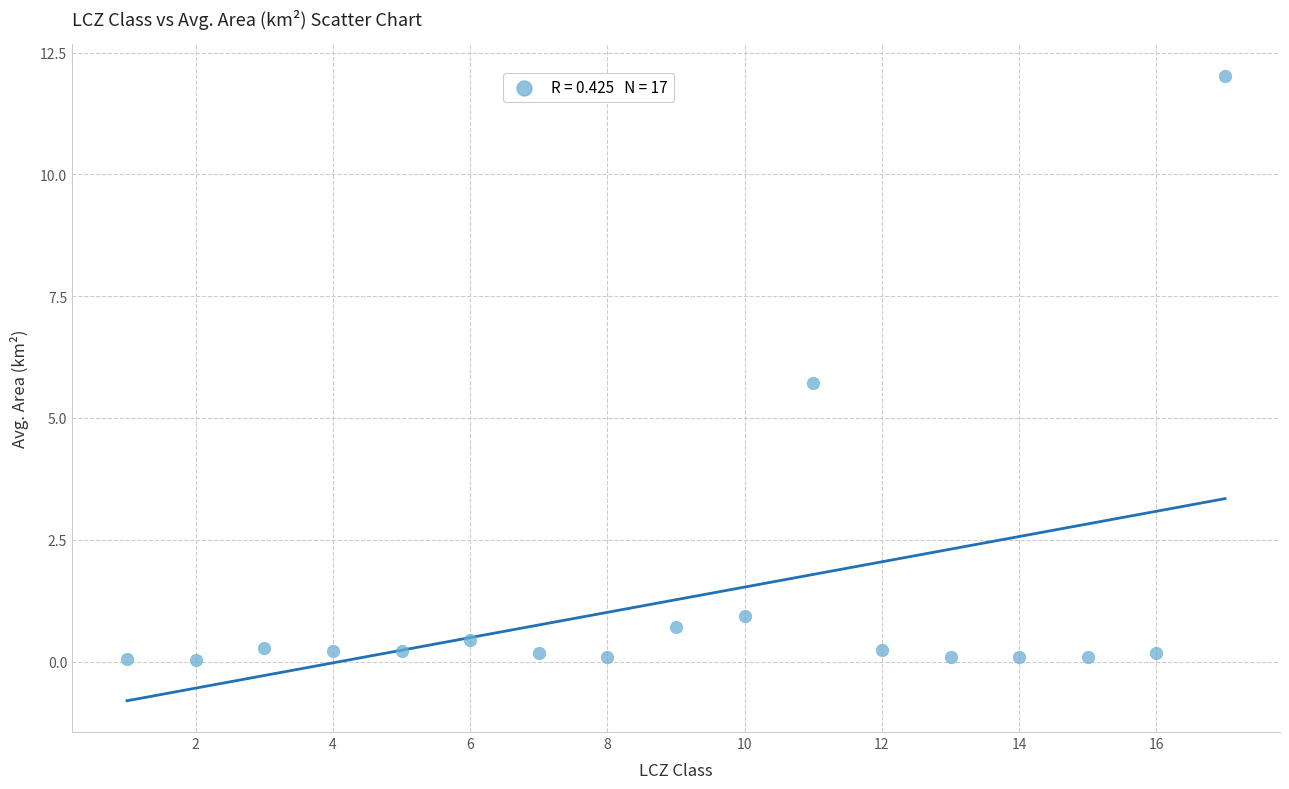

What is the range of X values (max minus min)?

16.0